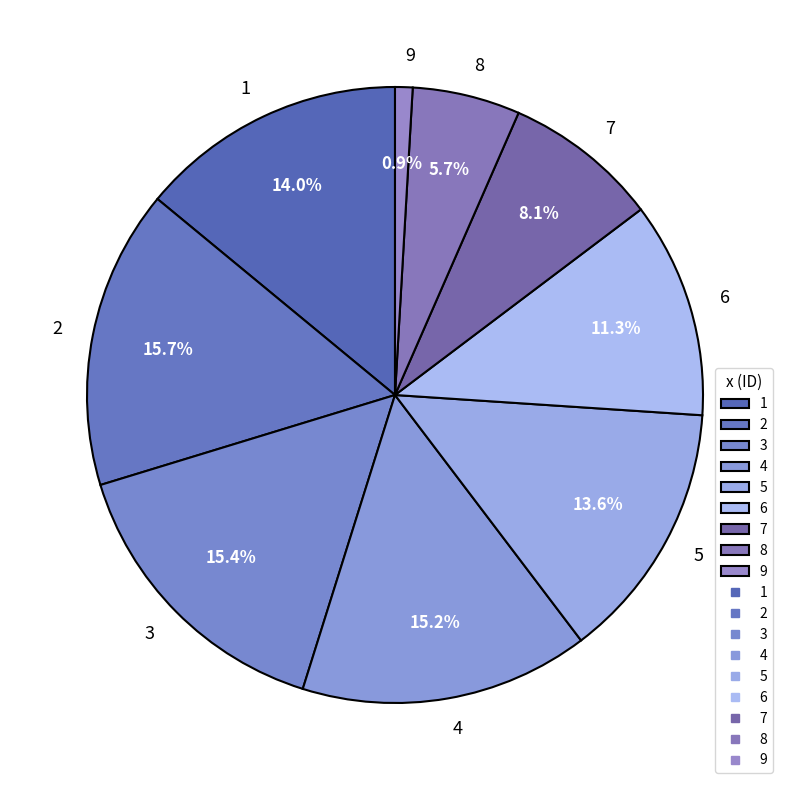

Does 4 represent more than half of the total?

No